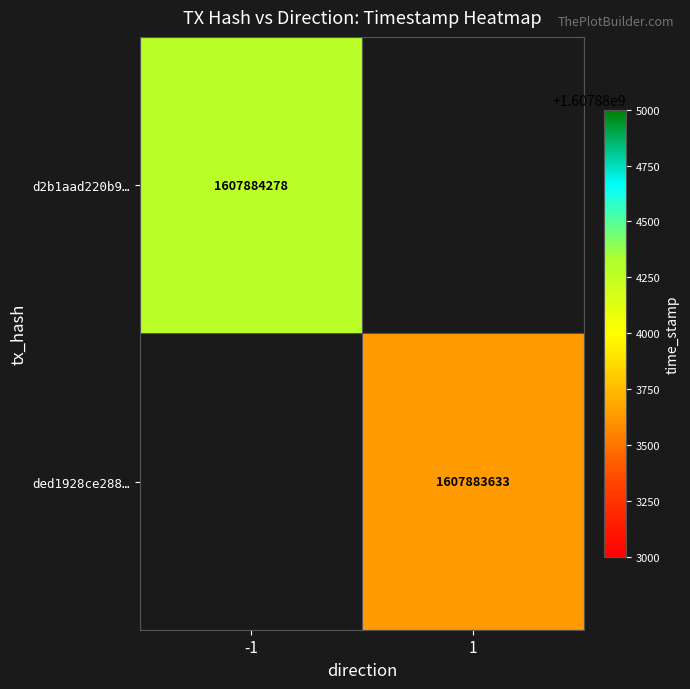

Reading left to right, extract all data points from this chart.

d2b1aad220b966470c55755c7f2c663d5e2d97d: direction=-1	time_stamp=1607884278
ded1928ce28809473fee4fbc87a5211818d53b9: direction=1	time_stamp=1607883633